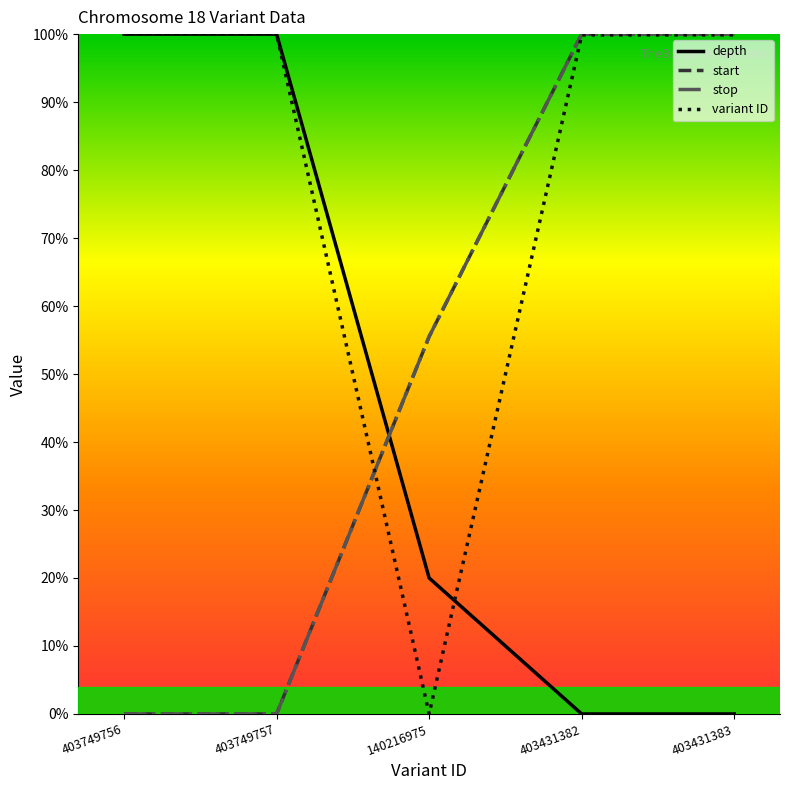

Reading left to right, list all the values displayed in this chart.

depth: 403749756=1.0	403749757=1.0	140216975=0.2	403431382=0.0	403431383=0.0
start: 403749756=0.0	403749757=0.0	140216975=0.6	403431382=1.0	403431383=1.0
stop: 403749756=0.0	403749757=0.0	140216975=0.6	403431382=1.0	403431383=1.0
variant ID: 403749756=1.0	403749757=1.0	140216975=0.0	403431382=1.0	403431383=1.0